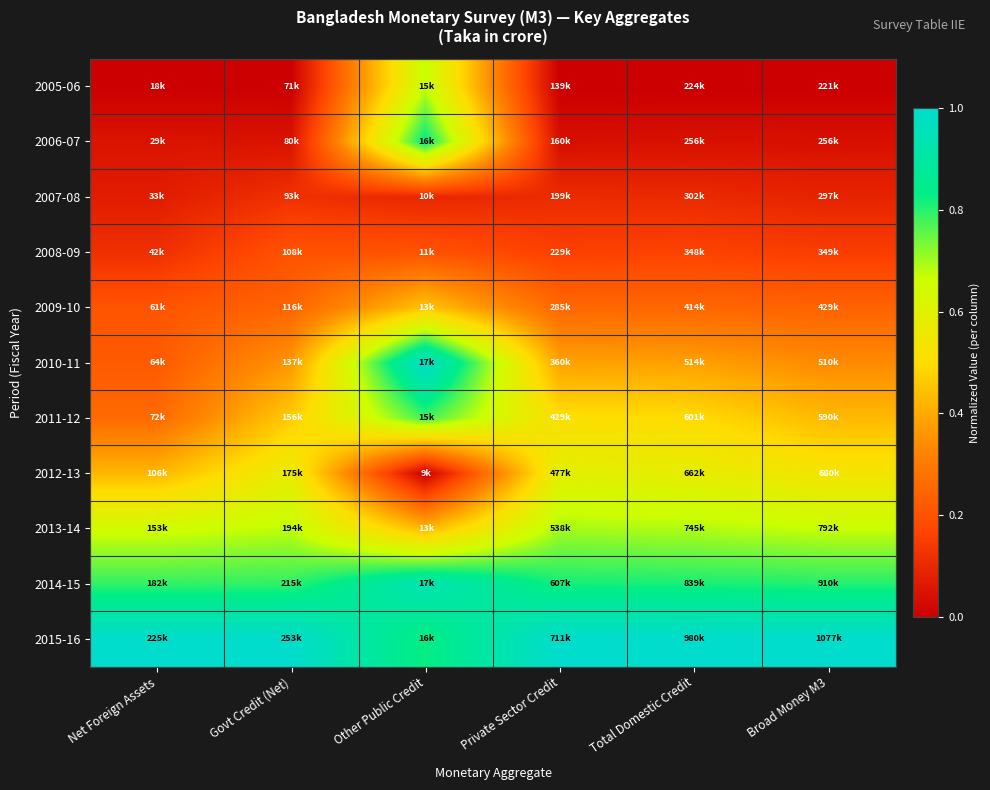

Reading left to right, transcribe all the data shown in this chart.

2005-06: Net Foreign Assets=0.0	Govt Credit (Net)=0.0	Other Public Credit=0.7	Private Sector Credit=0.0	Total Domestic Credit=0.0	Broad Money M3=0.0
2006-07: Net Foreign Assets=0.0	Govt Credit (Net)=0.0	Other Public Credit=0.8	Private Sector Credit=0.0	Total Domestic Credit=0.0	Broad Money M3=0.0
2007-08: Net Foreign Assets=0.1	Govt Credit (Net)=0.1	Other Public Credit=0.1	Private Sector Credit=0.1	Total Domestic Credit=0.1	Broad Money M3=0.1
2008-09: Net Foreign Assets=0.1	Govt Credit (Net)=0.2	Other Public Credit=0.2	Private Sector Credit=0.2	Total Domestic Credit=0.2	Broad Money M3=0.1
2009-10: Net Foreign Assets=0.2	Govt Credit (Net)=0.2	Other Public Credit=0.5	Private Sector Credit=0.3	Total Domestic Credit=0.3	Broad Money M3=0.2
2010-11: Net Foreign Assets=0.2	Govt Credit (Net)=0.4	Other Public Credit=1.0	Private Sector Credit=0.4	Total Domestic Credit=0.4	Broad Money M3=0.3
2011-12: Net Foreign Assets=0.3	Govt Credit (Net)=0.5	Other Public Credit=0.8	Private Sector Credit=0.5	Total Domestic Credit=0.5	Broad Money M3=0.4
2012-13: Net Foreign Assets=0.4	Govt Credit (Net)=0.6	Other Public Credit=0.0	Private Sector Credit=0.6	Total Domestic Credit=0.6	Broad Money M3=0.5
2013-14: Net Foreign Assets=0.7	Govt Credit (Net)=0.7	Other Public Credit=0.4	Private Sector Credit=0.7	Total Domestic Credit=0.7	Broad Money M3=0.7
2014-15: Net Foreign Assets=0.8	Govt Credit (Net)=0.8	Other Public Credit=0.9	Private Sector Credit=0.8	Total Domestic Credit=0.8	Broad Money M3=0.8
2015-16: Net Foreign Assets=1.0	Govt Credit (Net)=1.0	Other Public Credit=0.8	Private Sector Credit=1.0	Total Domestic Credit=1.0	Broad Money M3=1.0